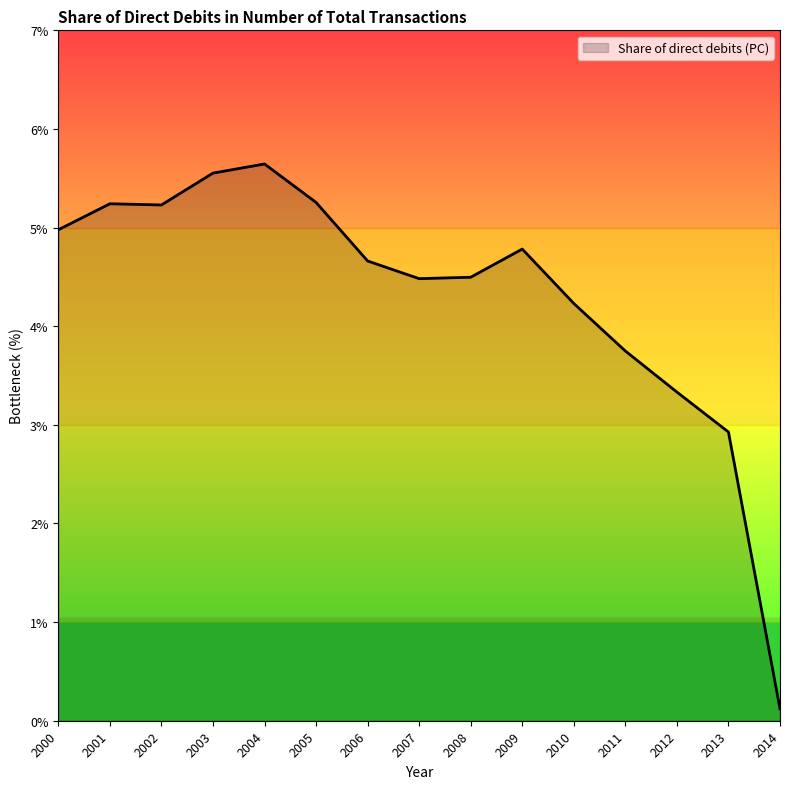

What is the difference between the maximum and minimum values?

5.5